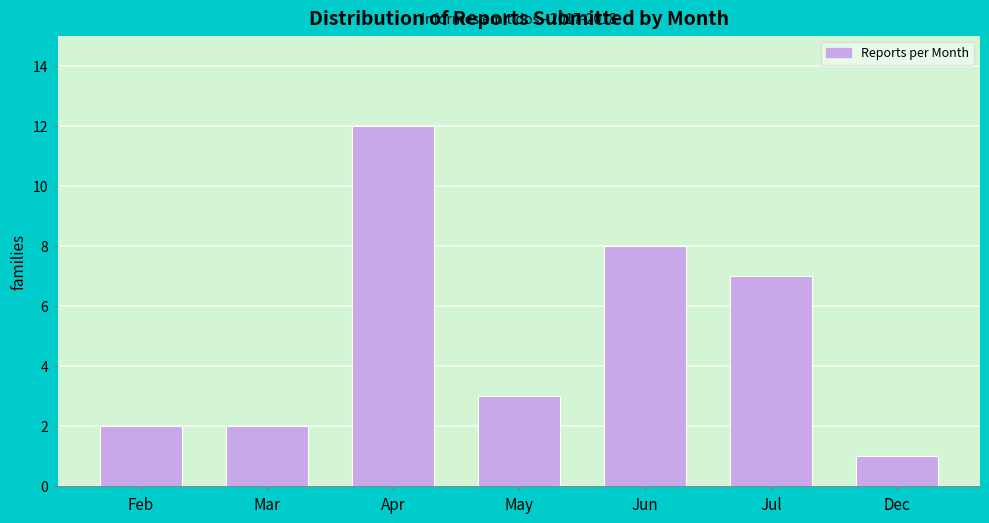

Reading right to left, extract all data points from this chart.

Dec=1	Jul=7	Jun=8	May=3	Apr=12	Mar=2	Feb=2